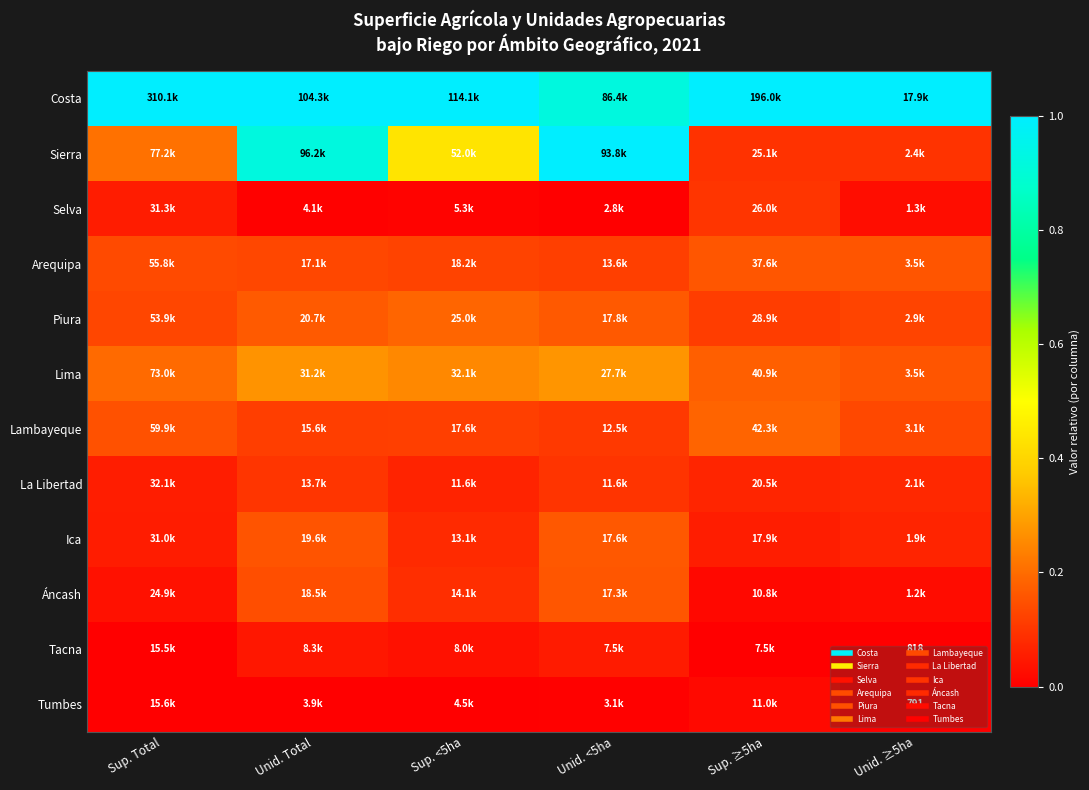

Which category has the highest value across all series?

Sup. Total